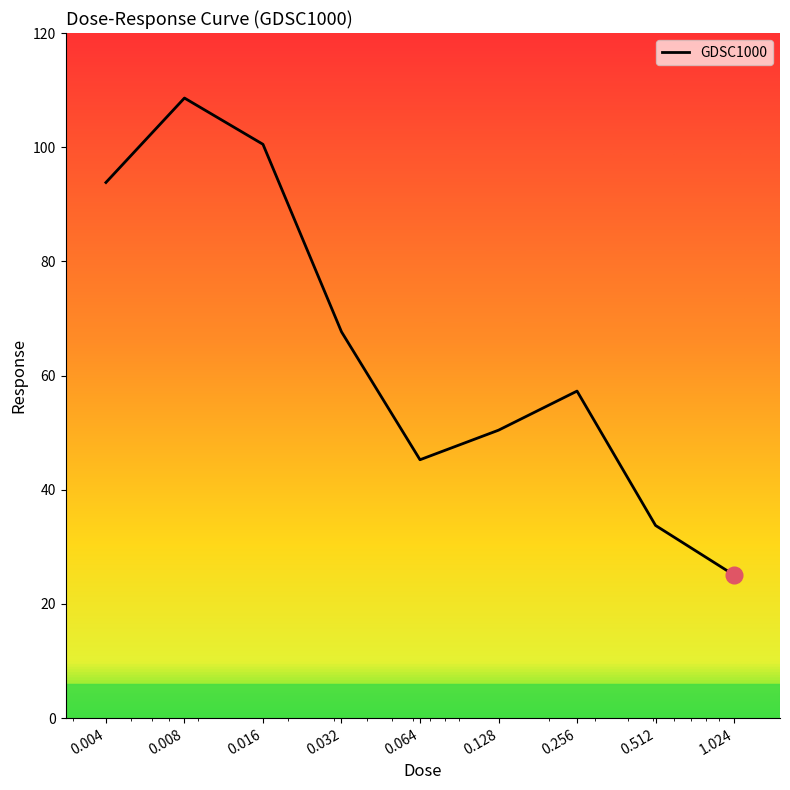

What is the maximum value shown in the chart?

108.6